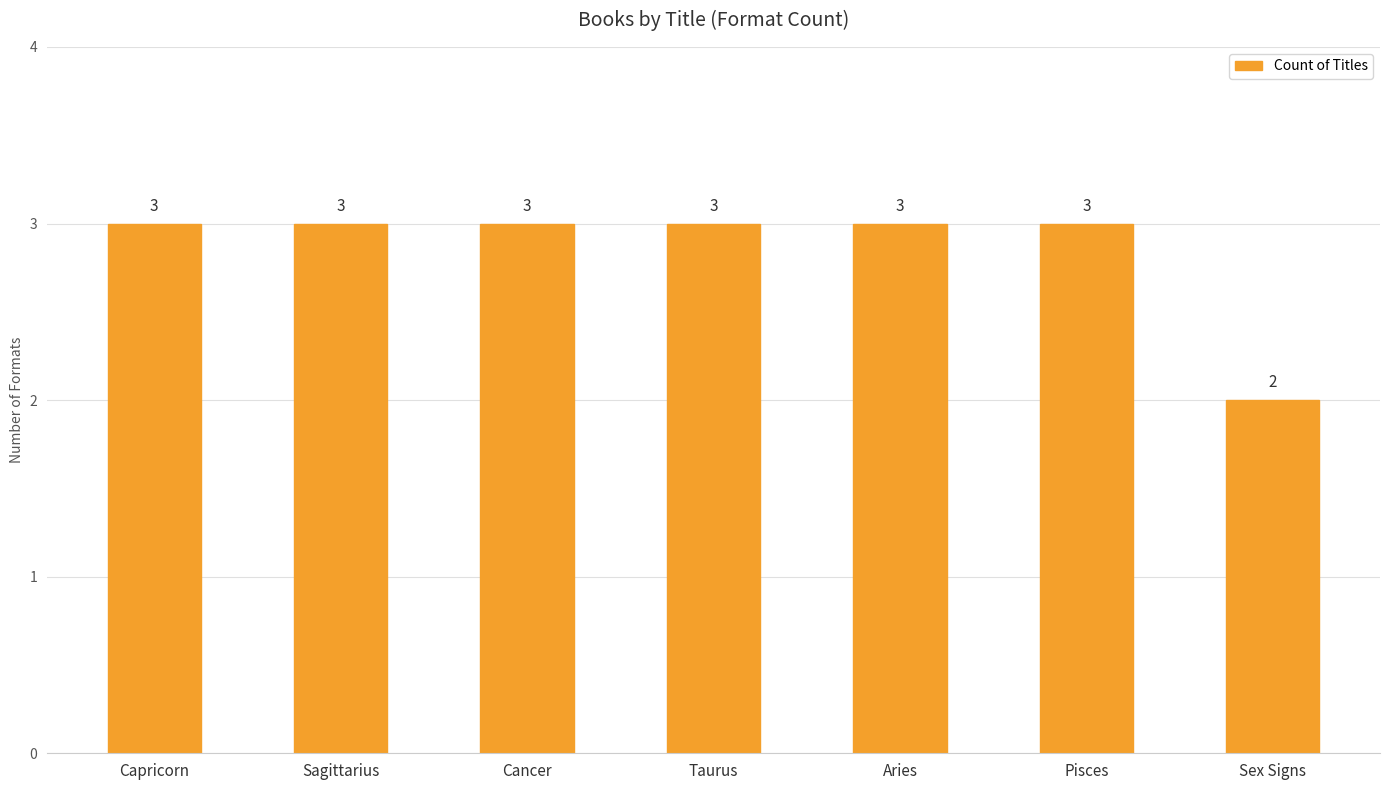

What is the label of the 3rd bar from the left?

Cancer